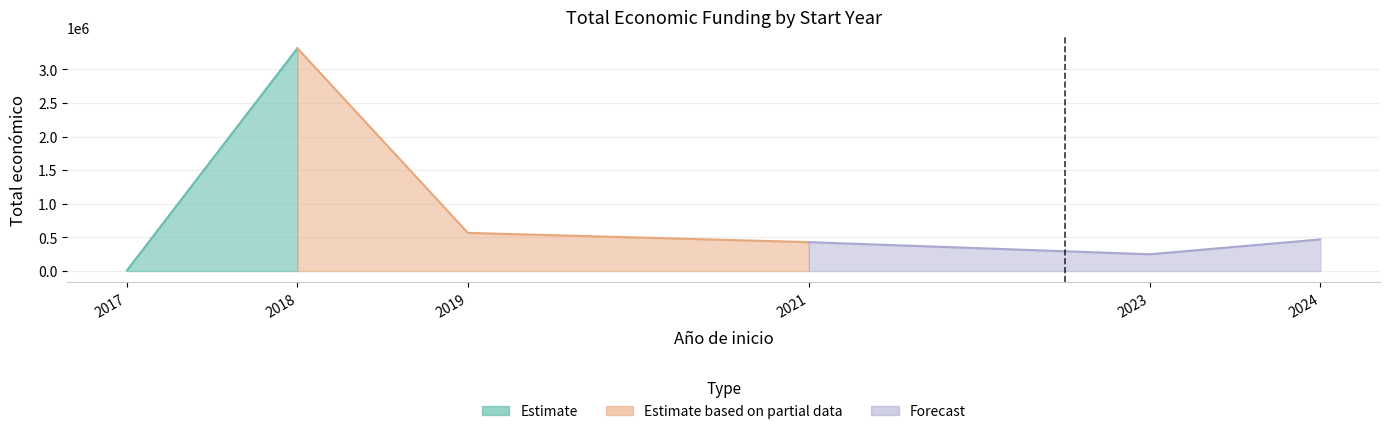

How many values are below 470675?

4